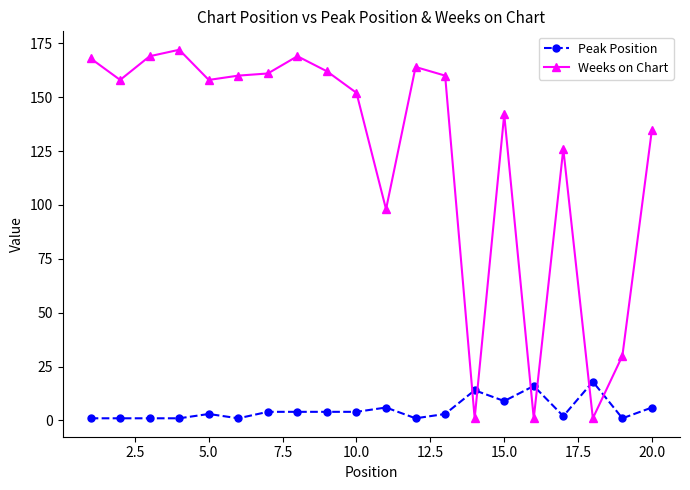

List the series in order of their overall mean, highest first.

Weeks on Chart, Peak Position